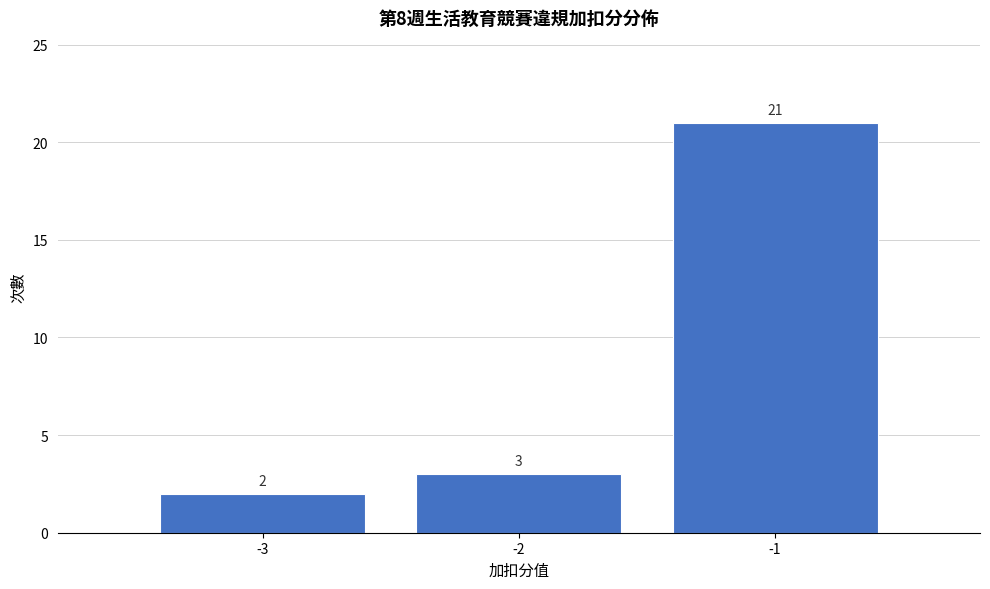

What is the height of the bar covering -1.5 to -0.5 on the x-axis?

21